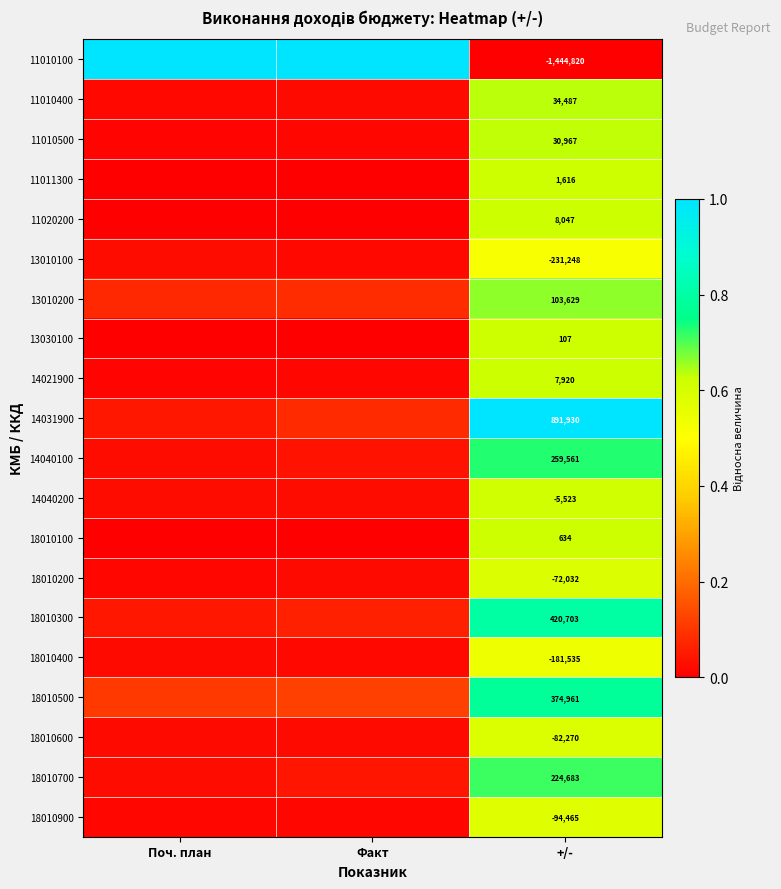

Is the value of 18010700 at +/- greater than the value of 14040200 at +/-?

Yes